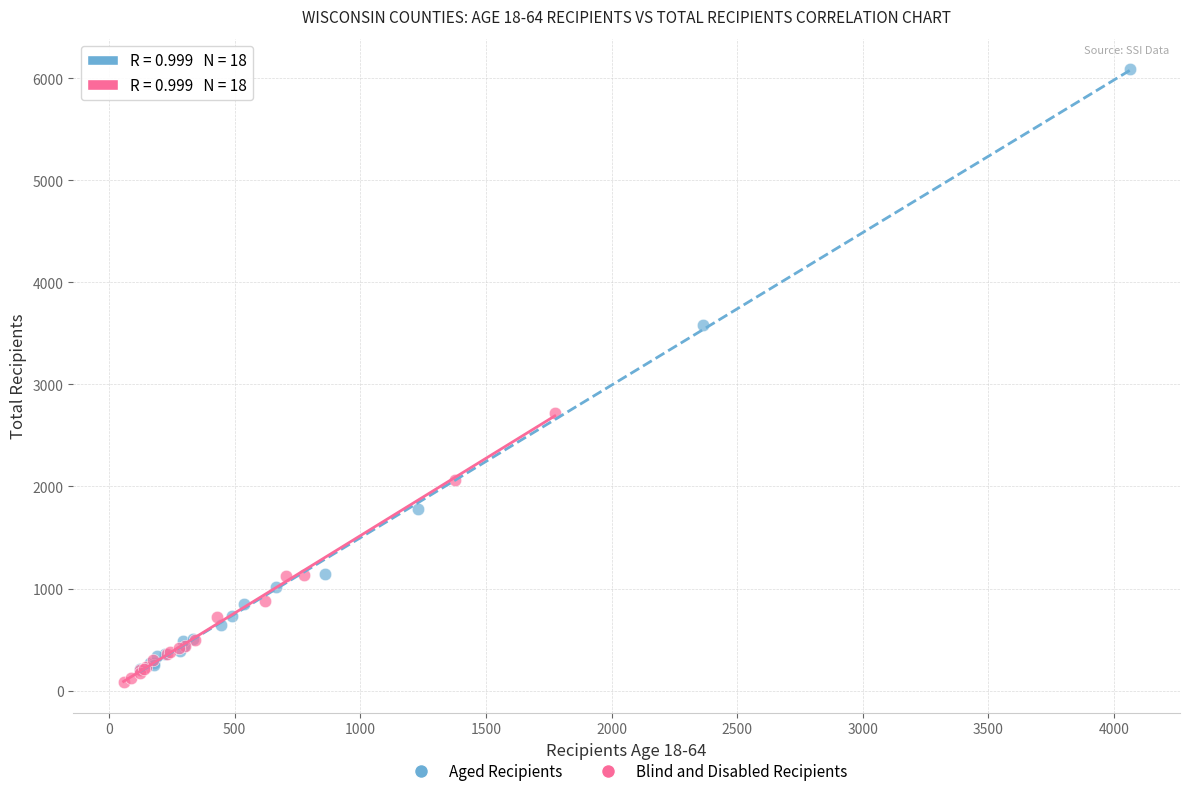

Which series has the largest Y range (max minus min)?

Aged Recipients